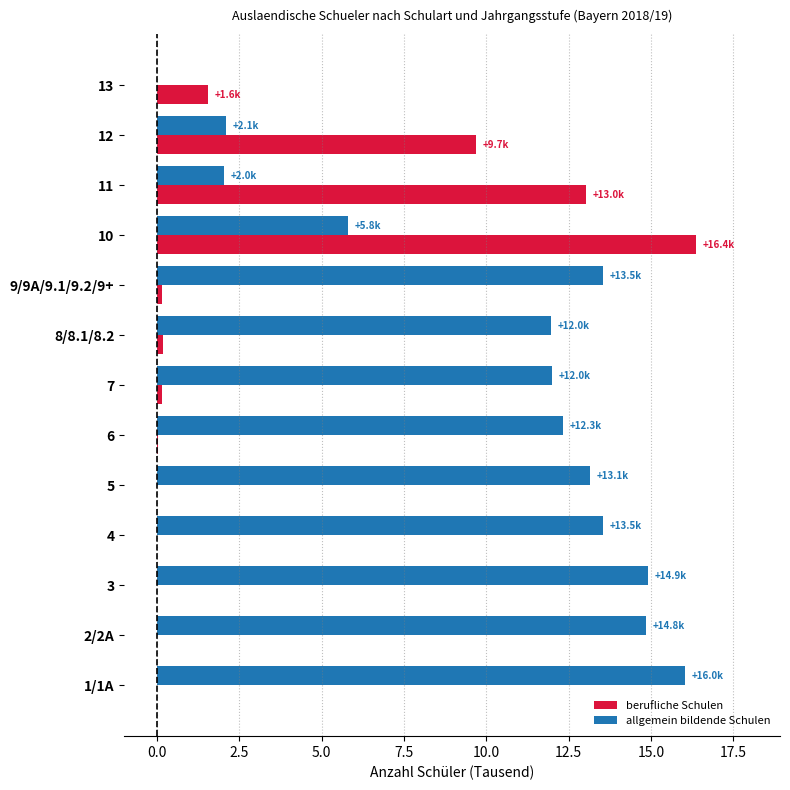

What is the sum of all berufliche Schulen values?

41.1